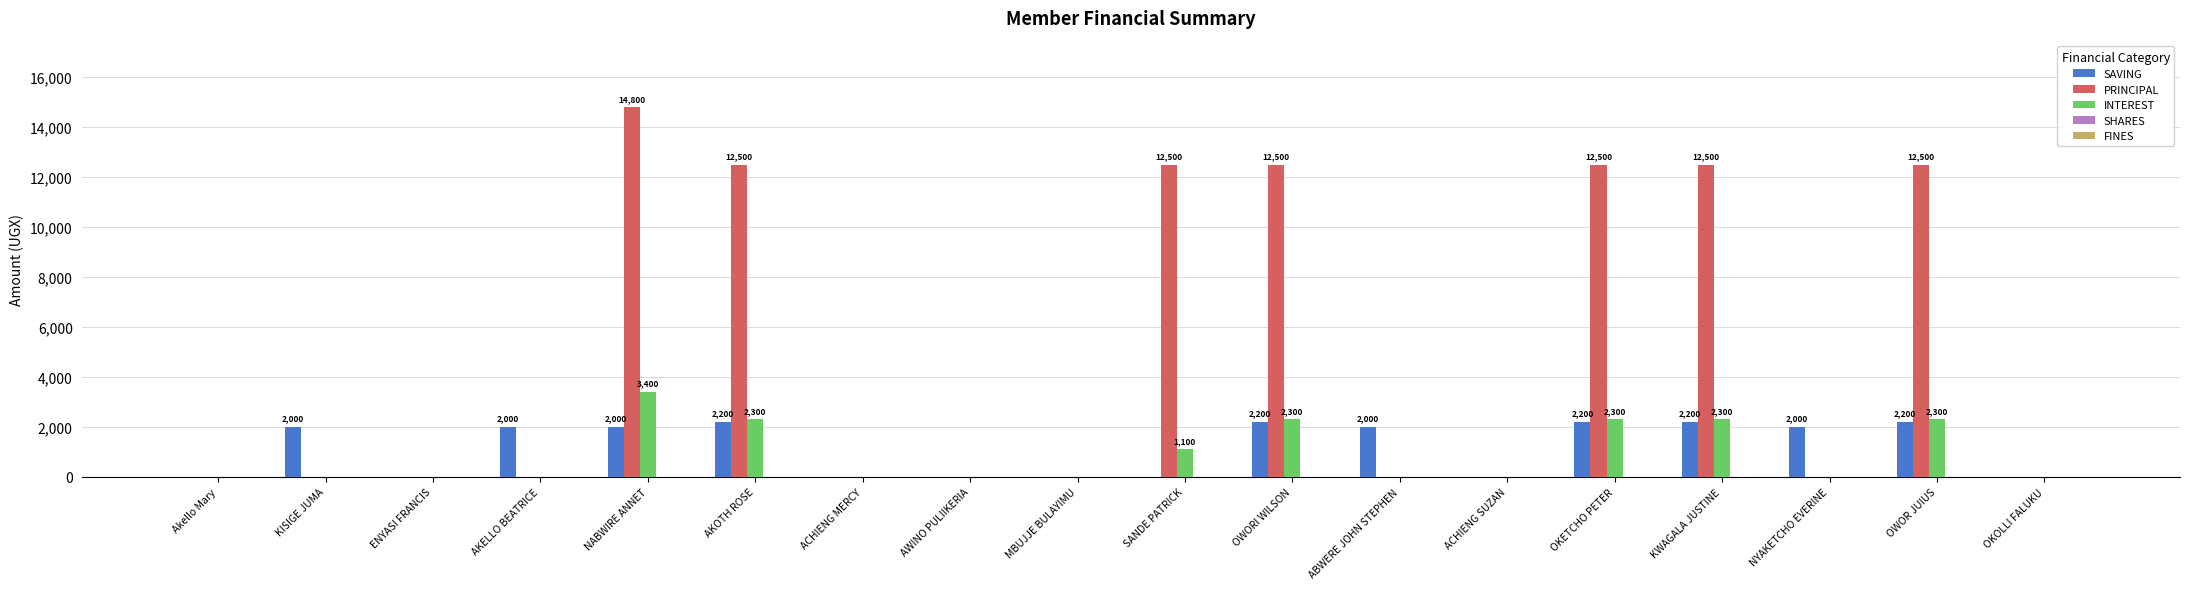

What is the average value of the INTEREST series?

889